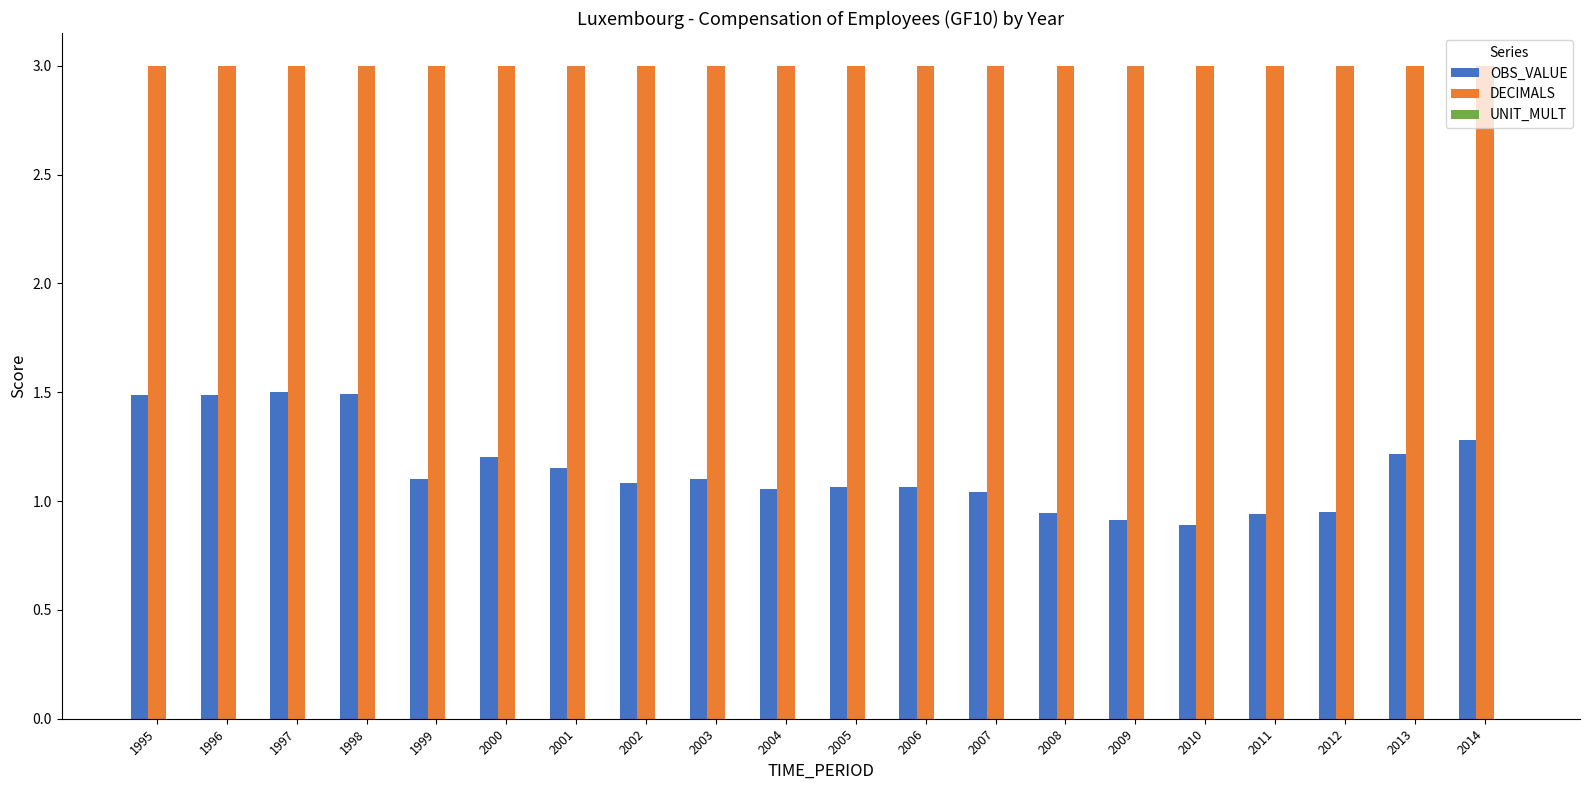

At how many categories does at least one series exceed 1?

20